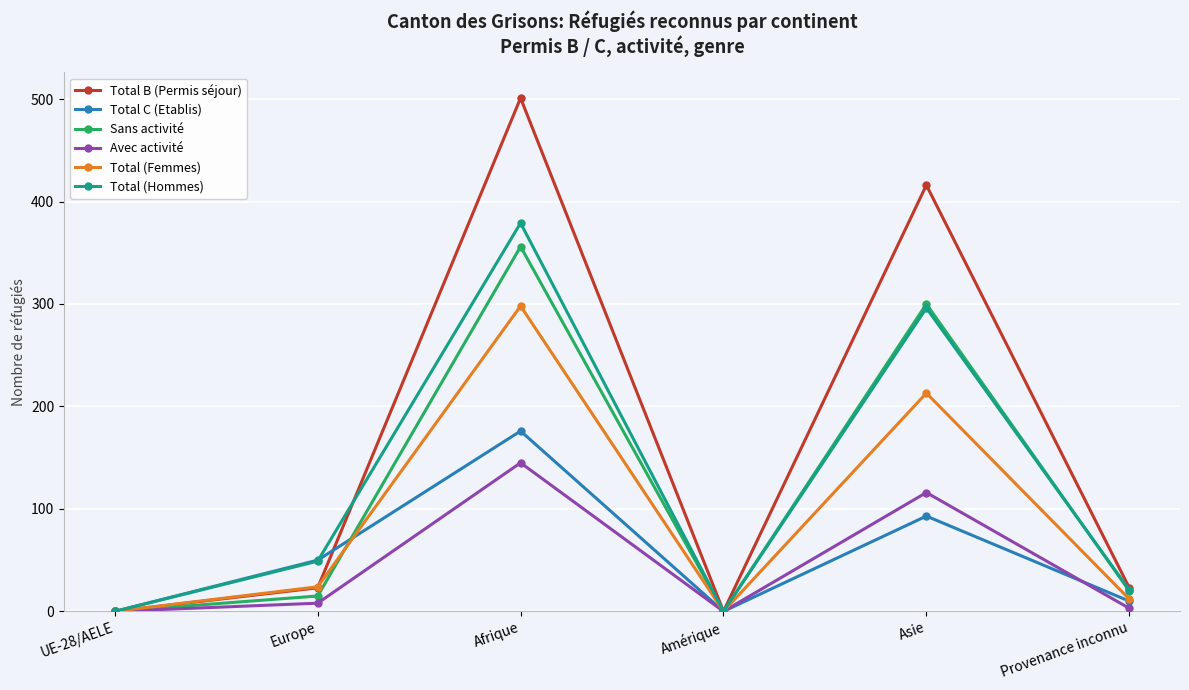

Rank the series by their maximum value, from lowest to highest.

Avec activité, Total C (Etablis), Total (Femmes), Sans activité, Total (Hommes), Total B (Permis séjour)